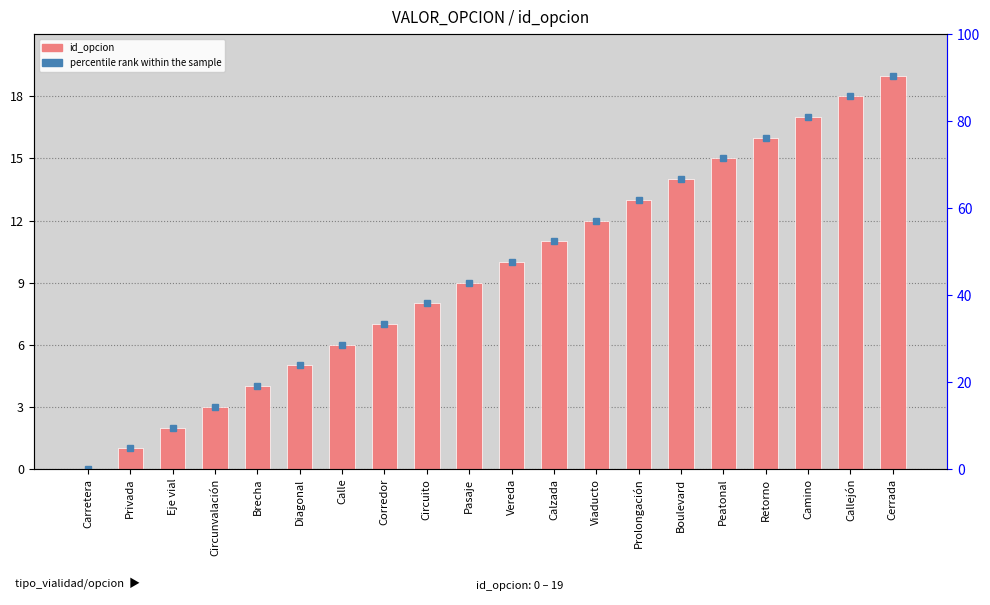

Rank the categories by value from lowest to highest.

Carretera, Privada, Eje vial, Circunvalación, Brecha, Diagonal, Calle, Corredor, Circuito, Pasaje, Vereda, Calzada, Viaducto, Prolongación, Boulevard, Peatonal, Retorno, Camino, Callejón, Cerrada